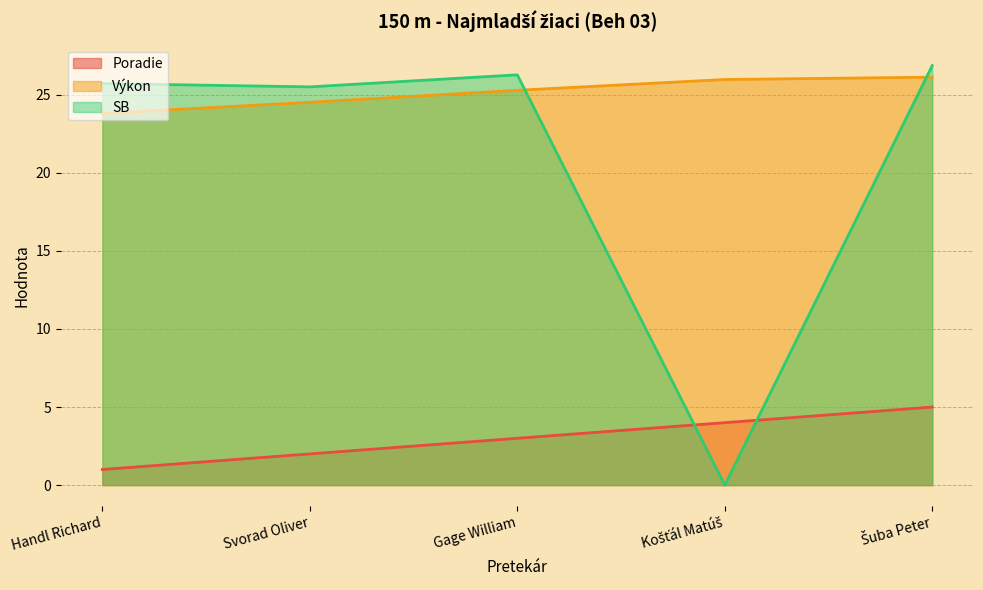

How many interior local valleys does the SB series have?

2